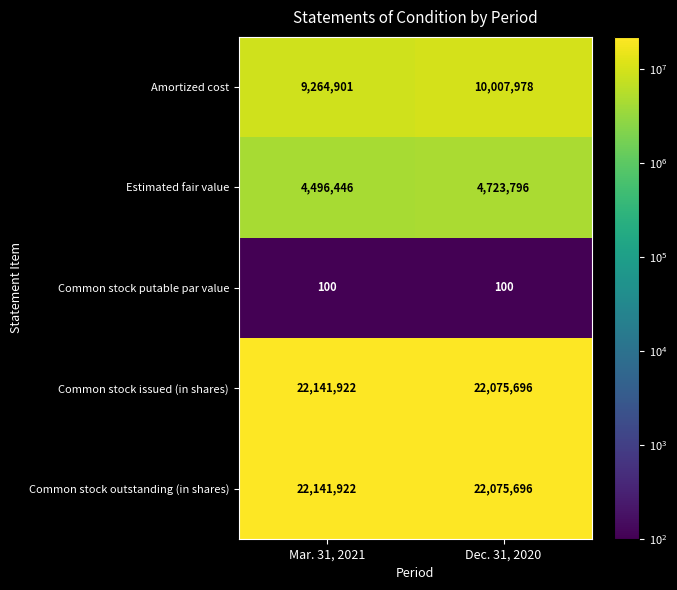

At which category is the sum across all series the highest?

Dec. 31, 2020